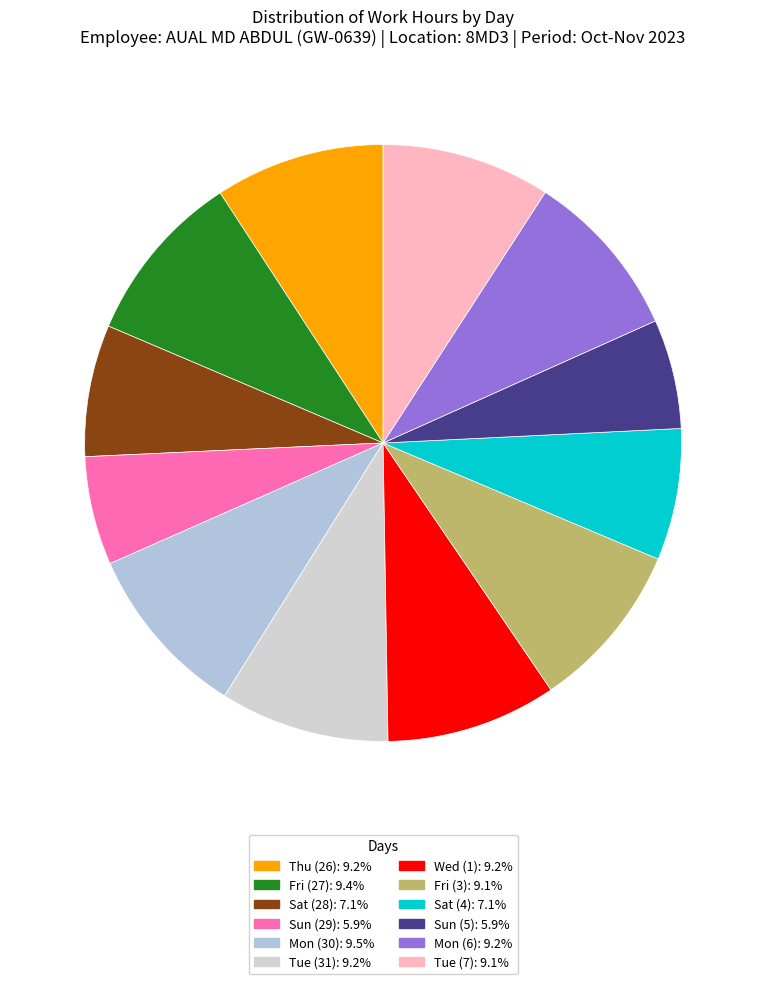

What percentage do Mon (30) and Sun (5) together represent?

15.4%